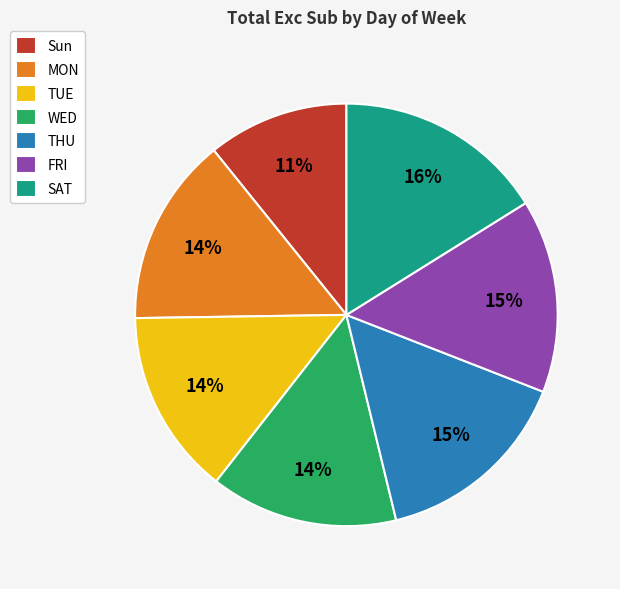

What is the smallest slice in the pie chart?

Sun